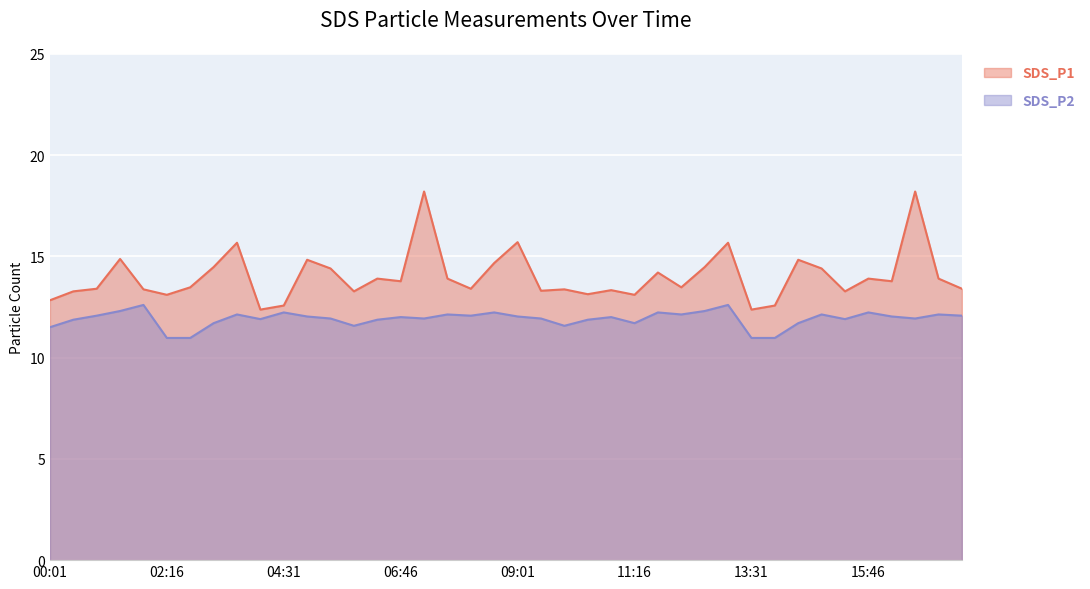

Rank the series by their average value, from lowest to highest.

SDS_P2, SDS_P1